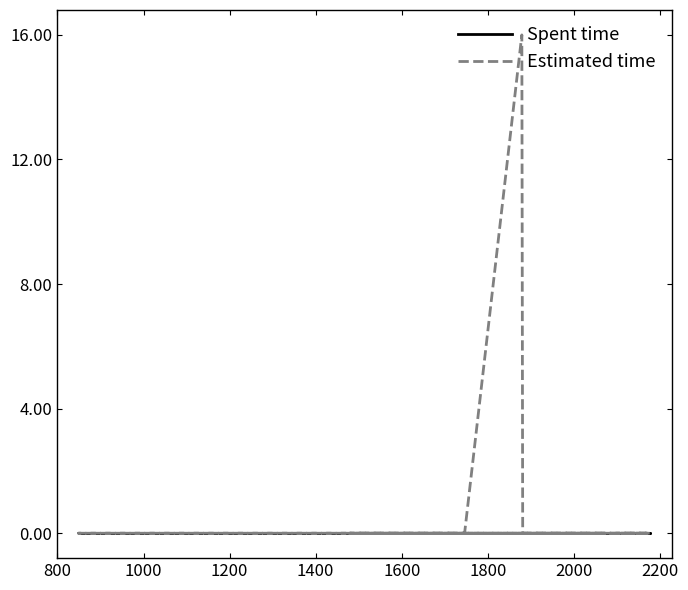

What position from the left is 1800?

7